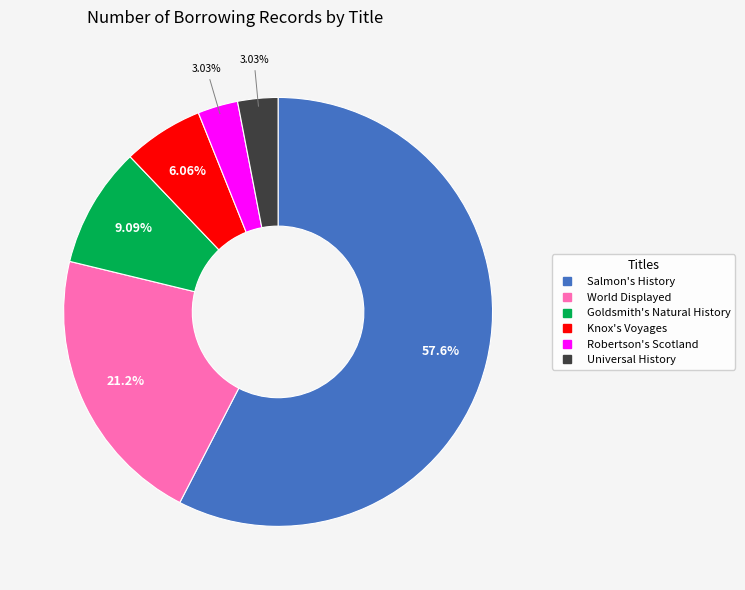

Between Universal History and Salmon's History, which is larger?

Salmon's History